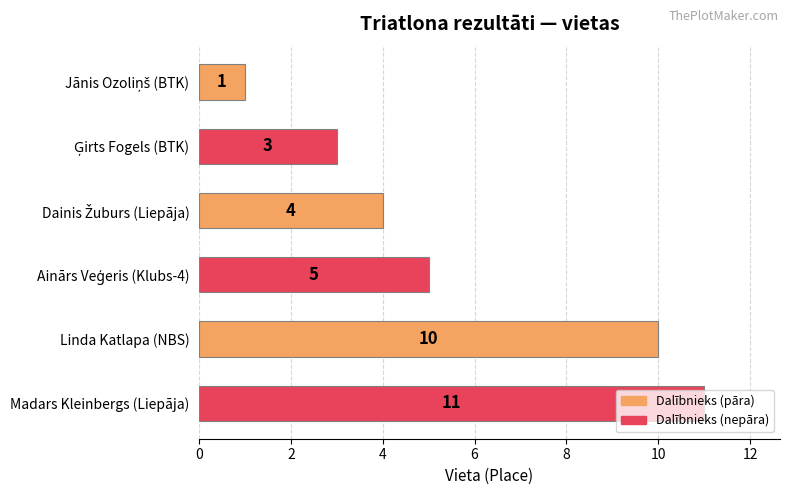

The chart shows a value of 18 at Madars Kleinbergs (Liepāja). True or false?

False